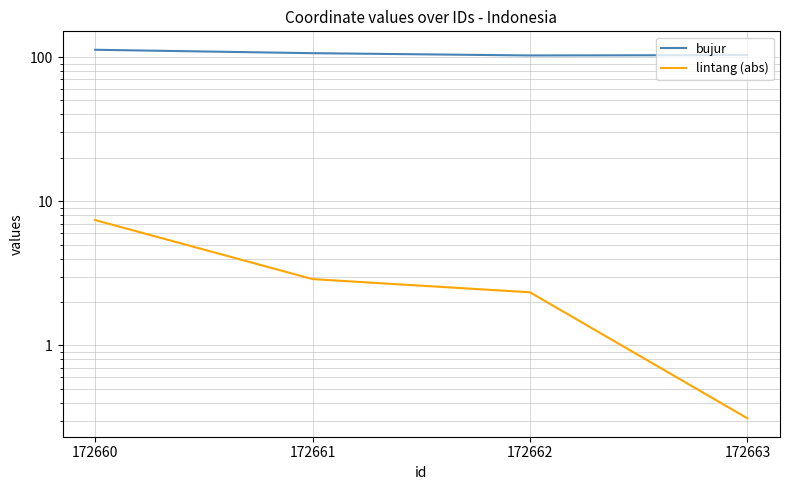

Count the number of categories in the chart.

4